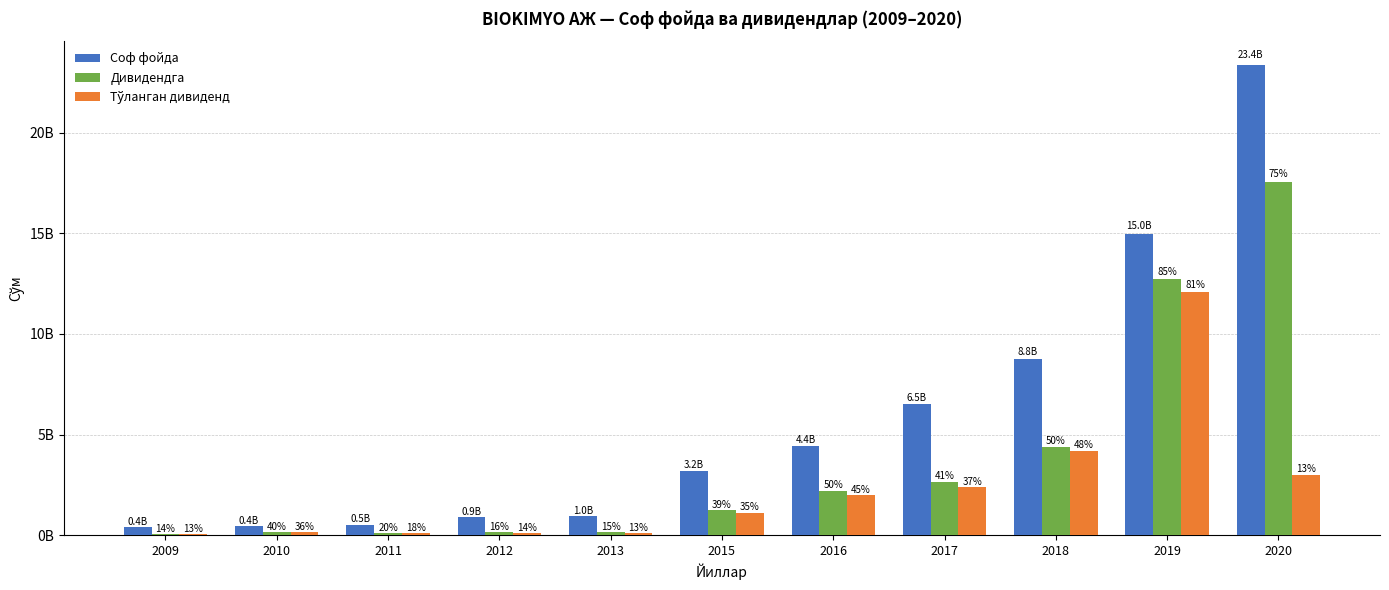

Does the chart contain stacked bars?

No